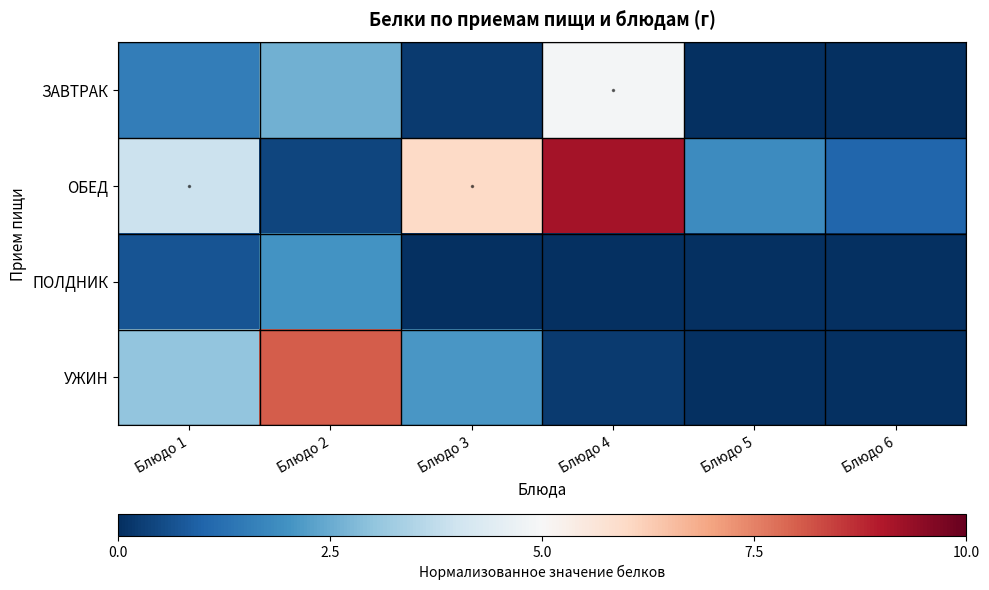

How many data points does each series have?

6